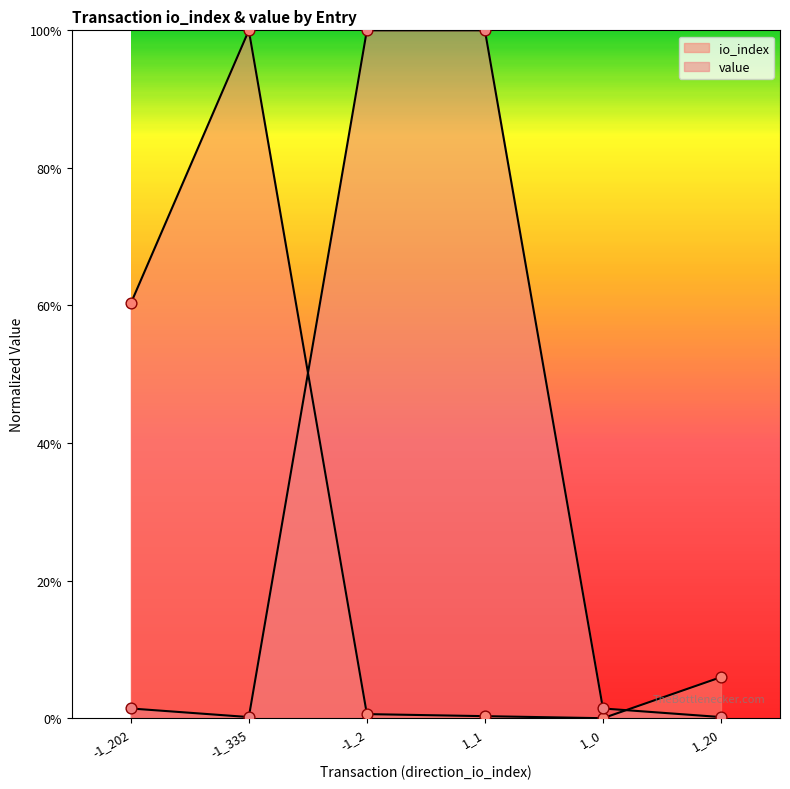

What are all the series names shown in the legend?

io_index, value